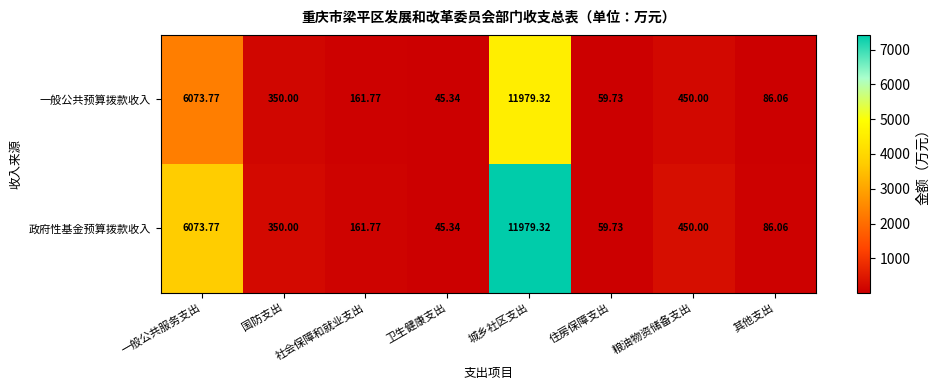

At which category is the sum across all series the highest?

城乡社区支出